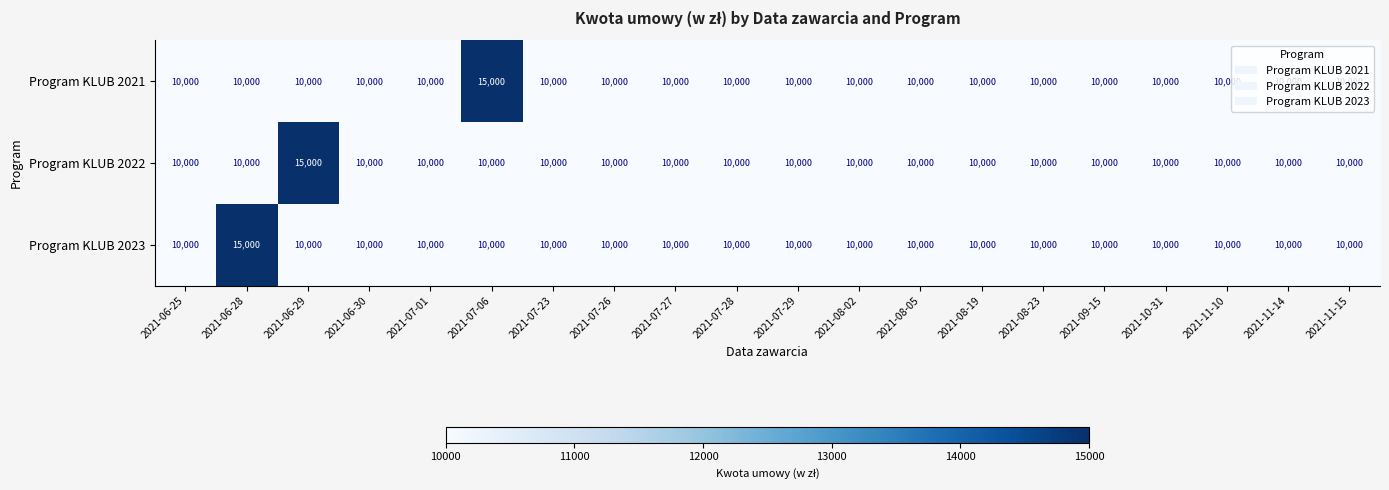

The value of Program KLUB 2021 at 2021-11-15 is 13893. True or false?

False